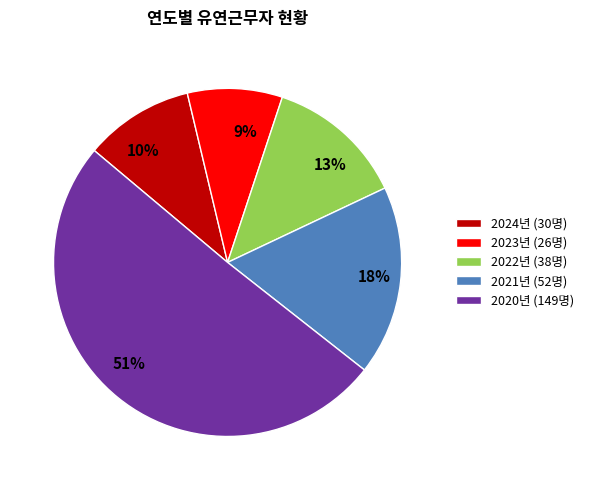

To the nearest percent, what portion does 13% represent?

13%